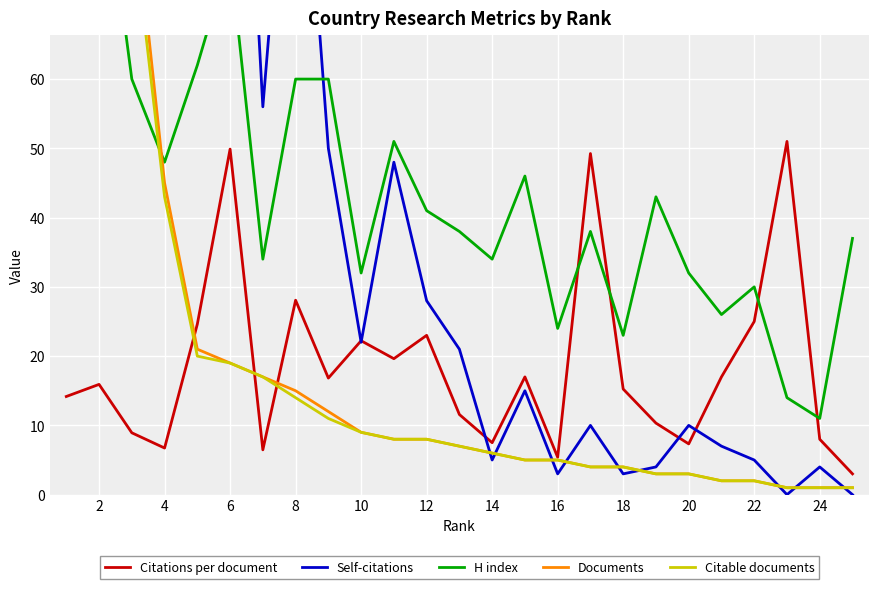

The value of Citations per document at 12 is 40.8. True or false?

False